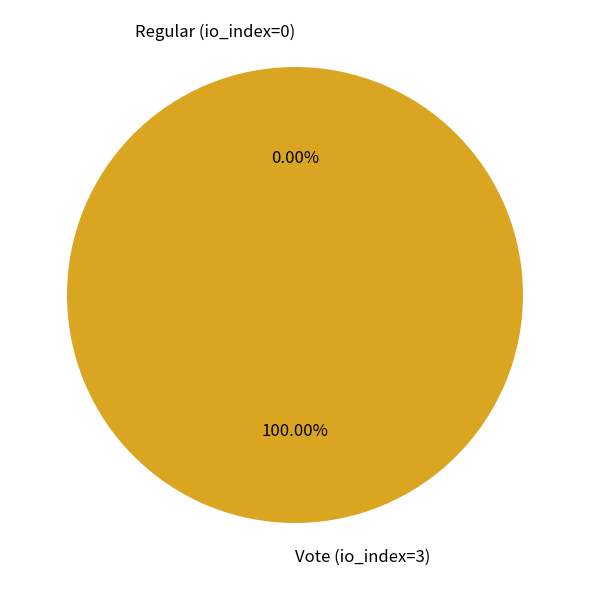

Which category accounts for the majority?

Vote (io_index=3)